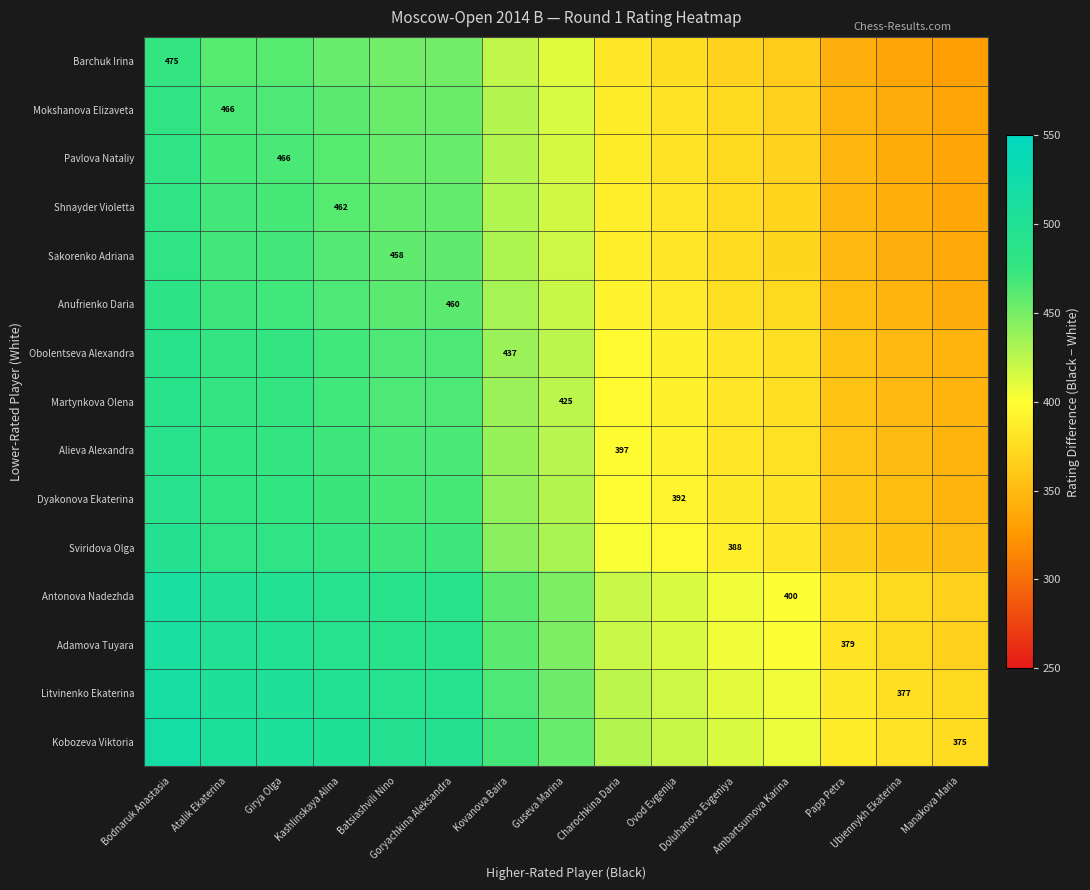

How many values in the Sakorenko Adriana series are below 418?

7